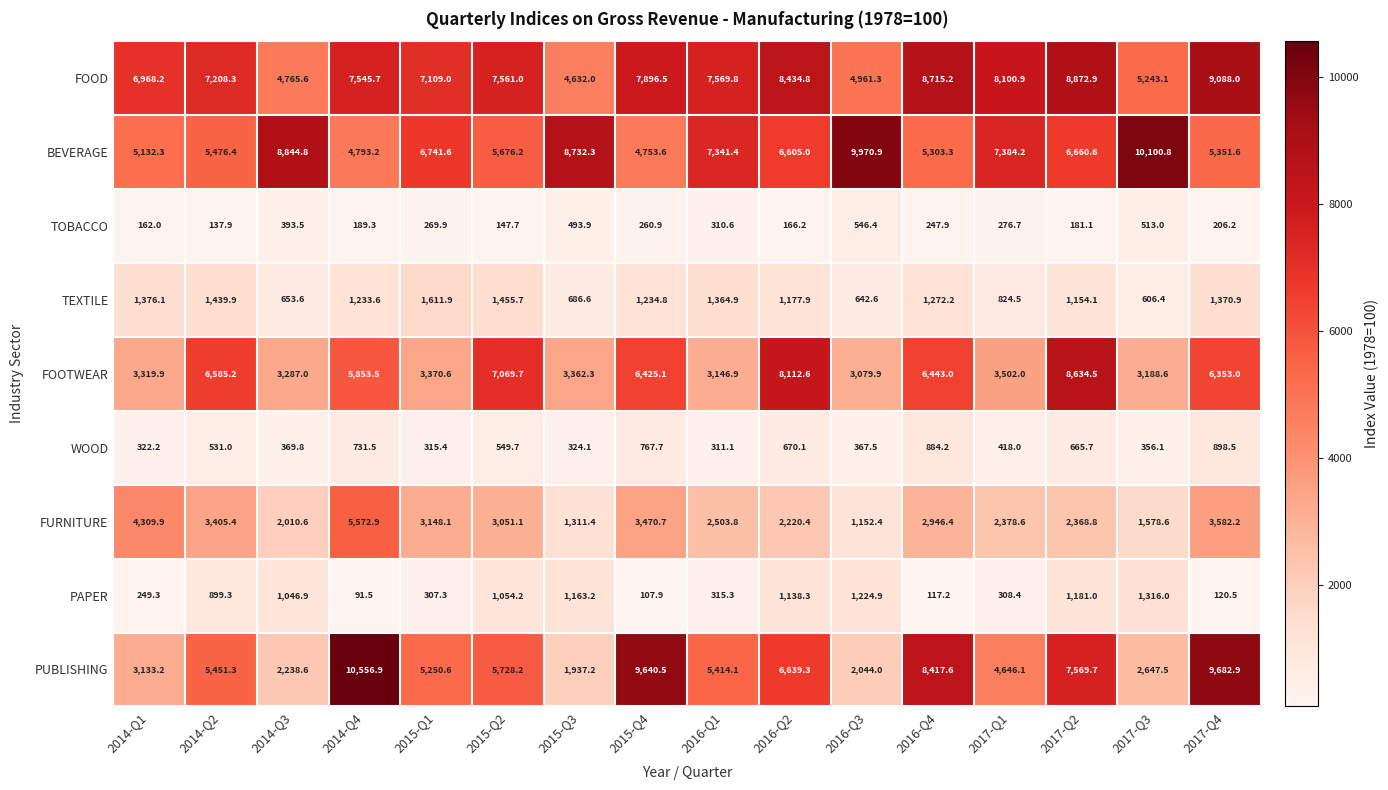

Which series has the largest total across all categories?

FOOD